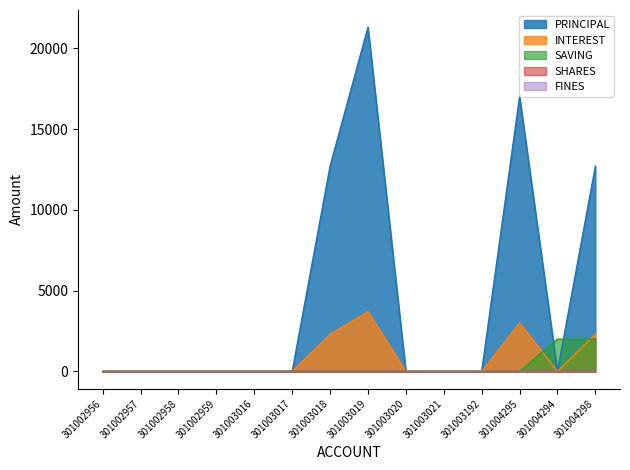

At which label does INTEREST reach its minimum?

301002956